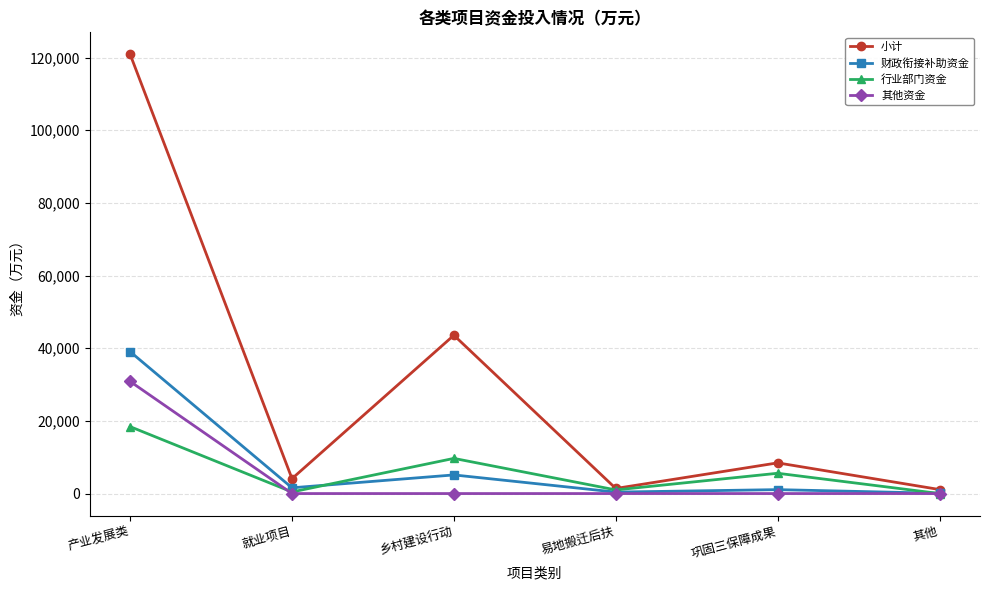

List the series in order of their peak value, highest first.

小计, 财政衔接补助资金, 其他资金, 行业部门资金